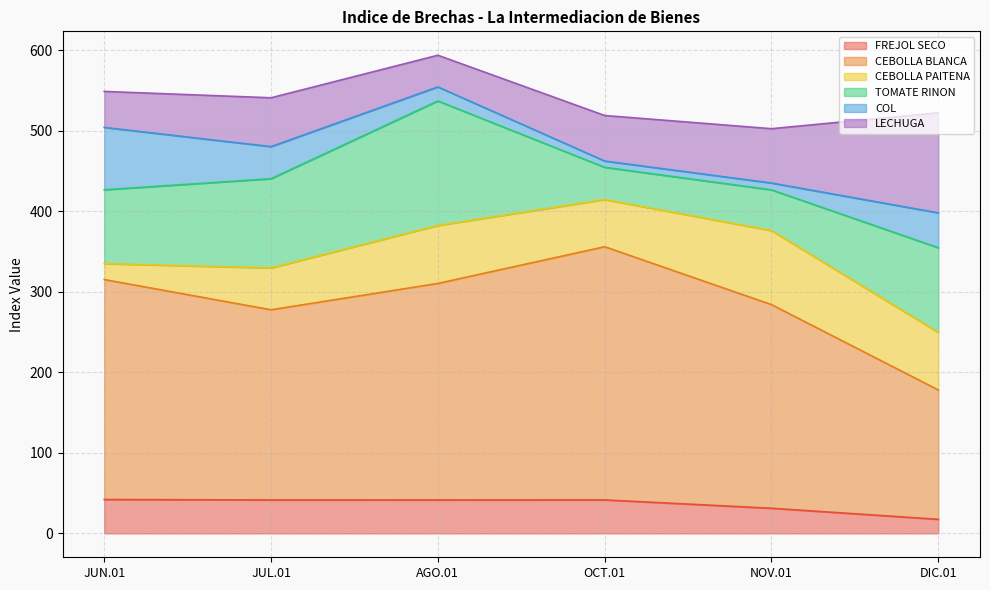

Is it true that TOMATE RINON equals 70.6 at OCT.01?

False